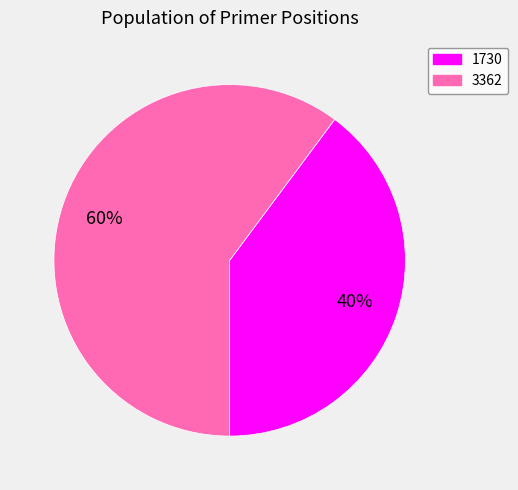

Rank the categories by value from lowest to highest.

1730, 3362